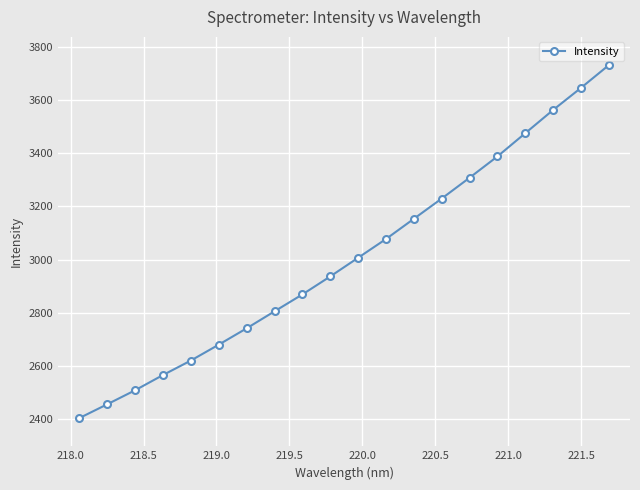

Does the chart have visible grid lines?

Yes